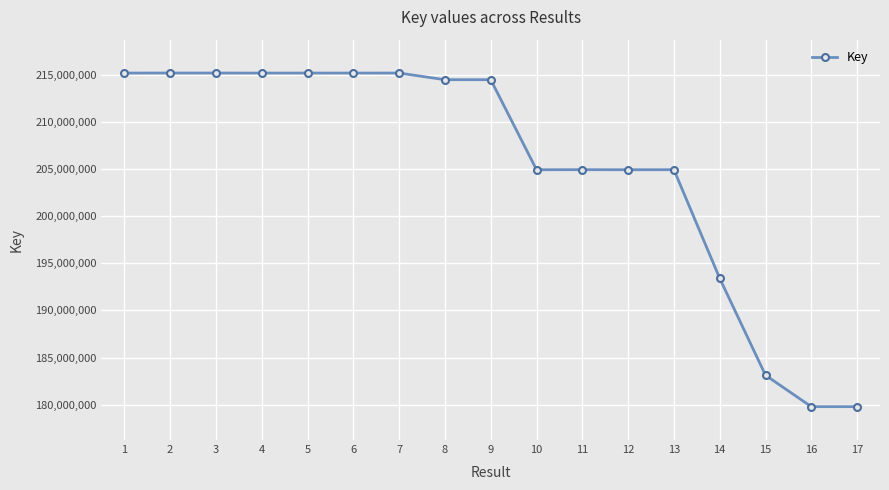

What is the sum of the values at 6 and 13?

420116795